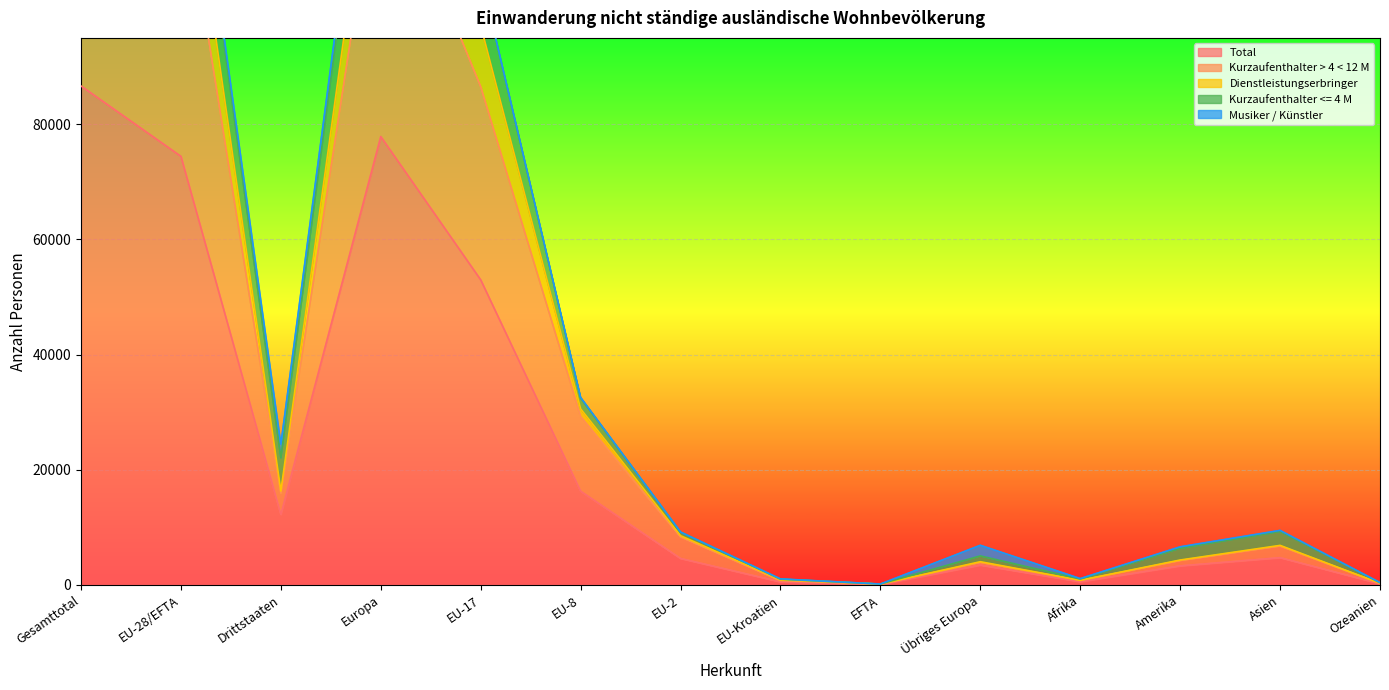

What is the approximate value of Total at Amerika?

3305